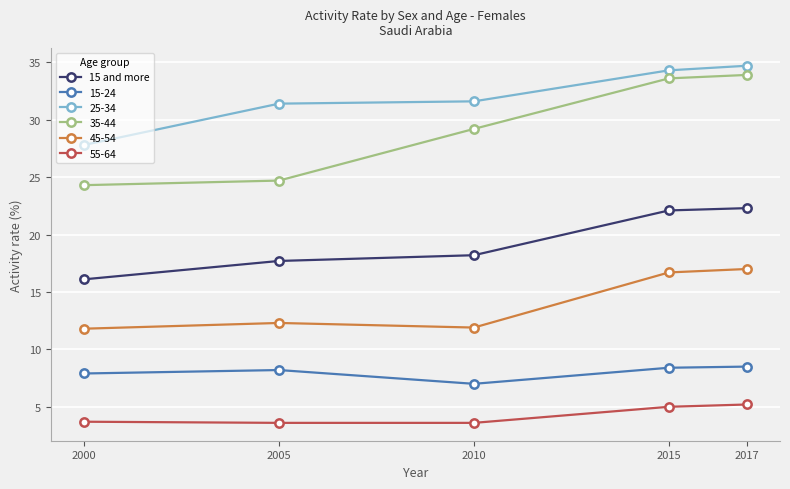

At which label does 15-24 reach its minimum?

2010